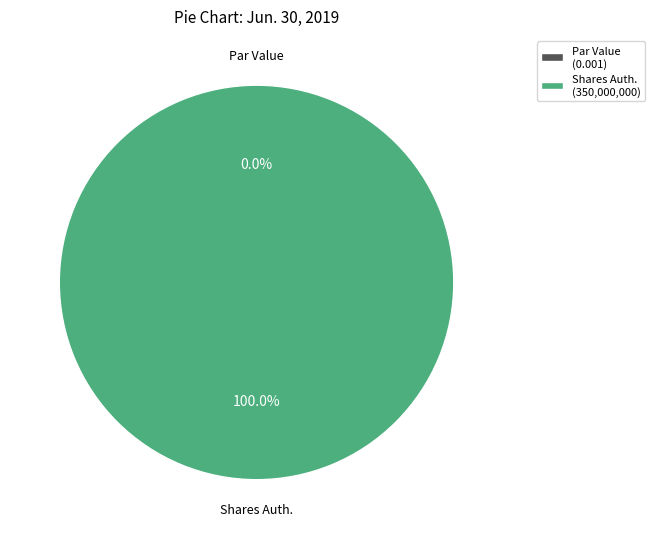

The Common Stock, Par or Stated Value Per Share slice represents 0% of the pie. True or false?

True